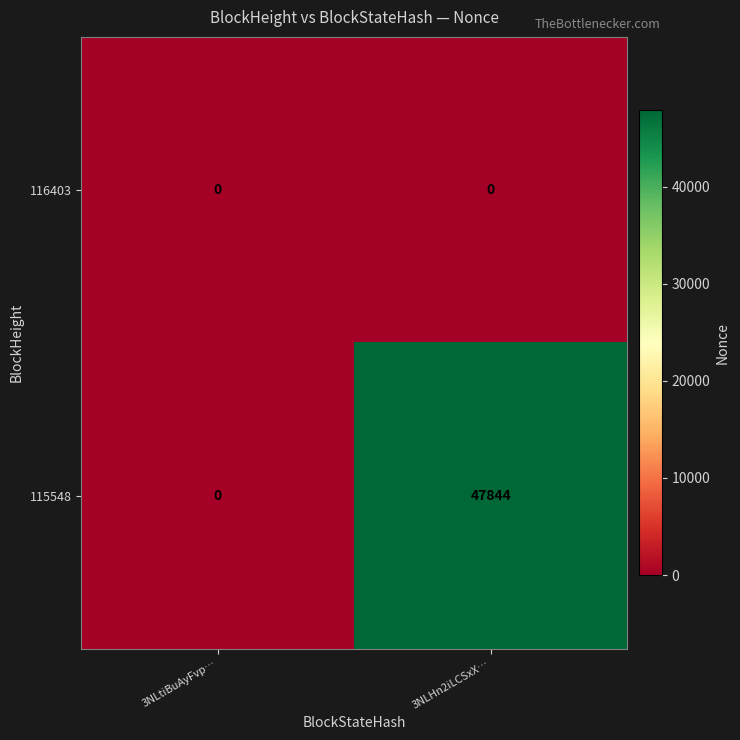

At how many categories does at least one series exceed 14341?

1